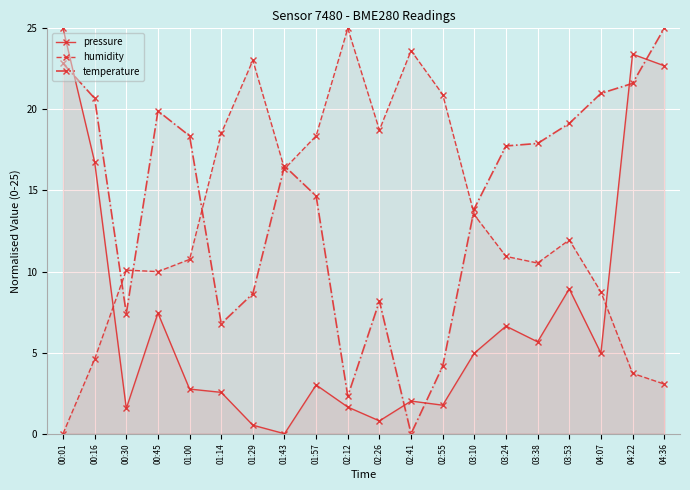

Which series has the widest spread of values?

pressure